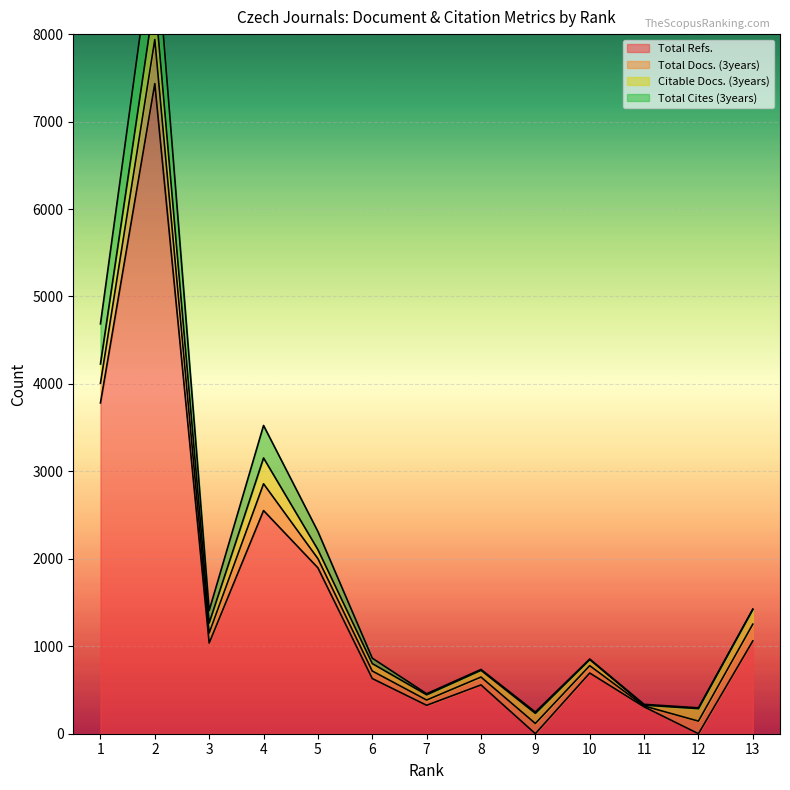

Is the value of Total Cites (3years) at 9 greater than the value of Total Refs. at 2?

No